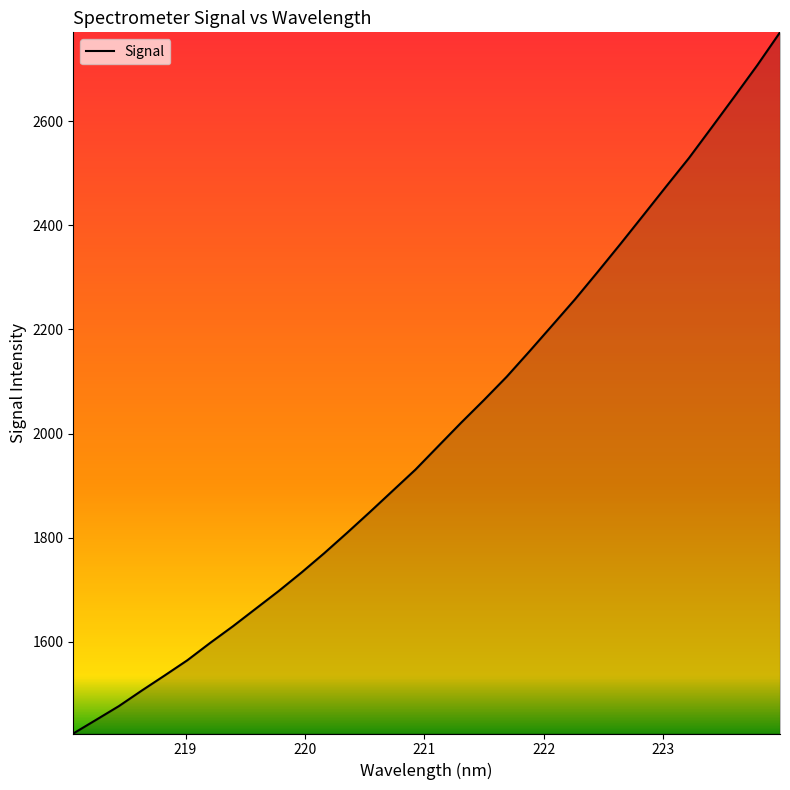

Reading right to left, extract all data points from this chart.

2770.2	2707.0	2646.9	2587.7	2528.8	2474.3	2419.2	2364.3	2310.5	2257.7	2207.6	2157.8	2109.0	2064.2	2020.7	1975.8	1930.8	1890.1	1849.3	1809.4	1770.3	1733.1	1697.6	1663.9	1630.1	1598.1	1564.8	1535.4	1506.5	1476.8	1450.3	1424.1